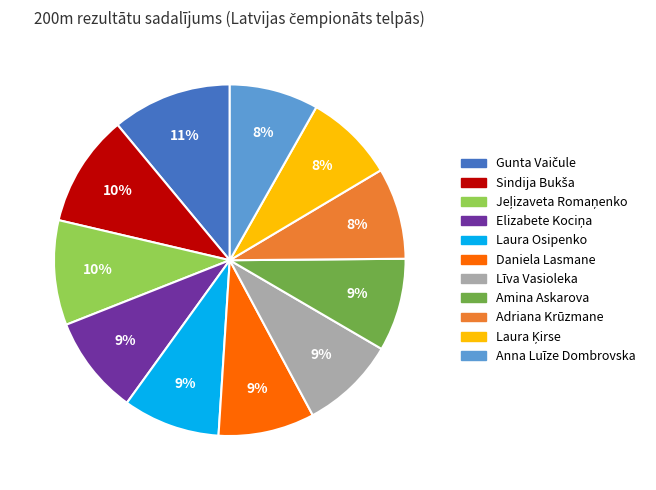

The Adriana Krūzmane slice represents 2% of the pie. True or false?

False